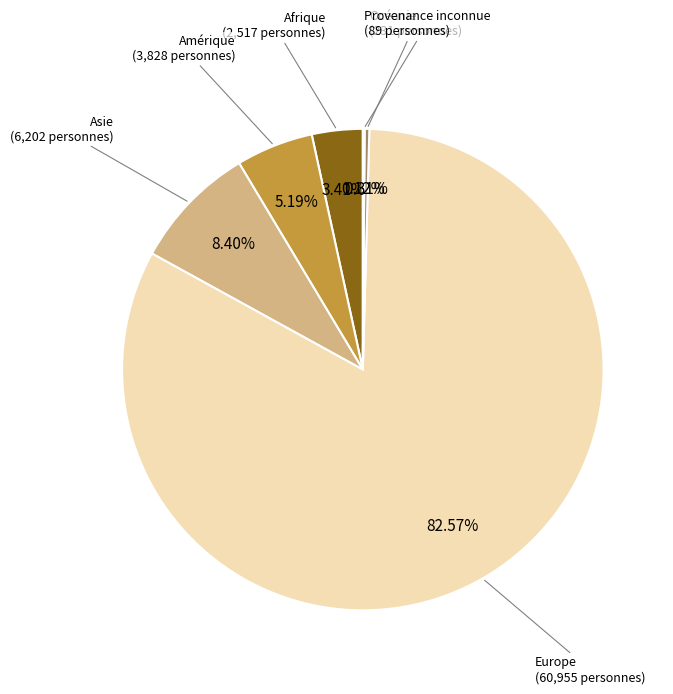

How many slices are in this pie chart?

6